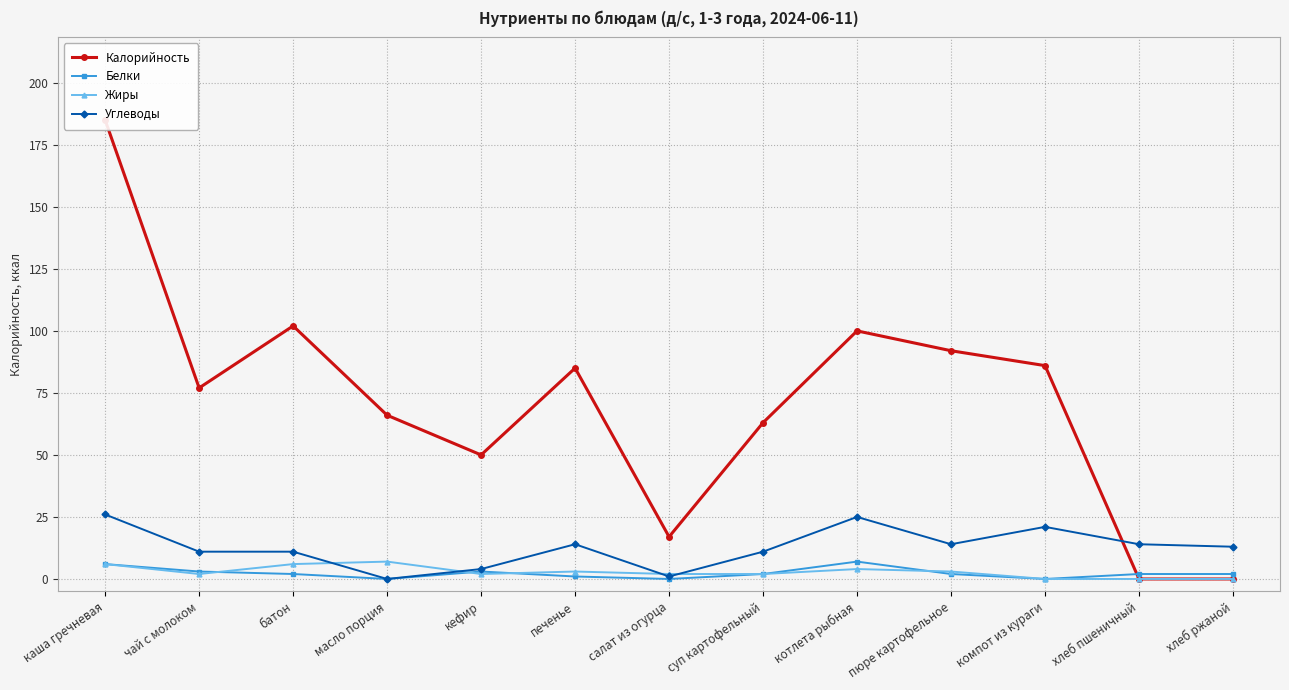

What are all the series names shown in the legend?

Калорийность, Белки, Жиры, Углеводы